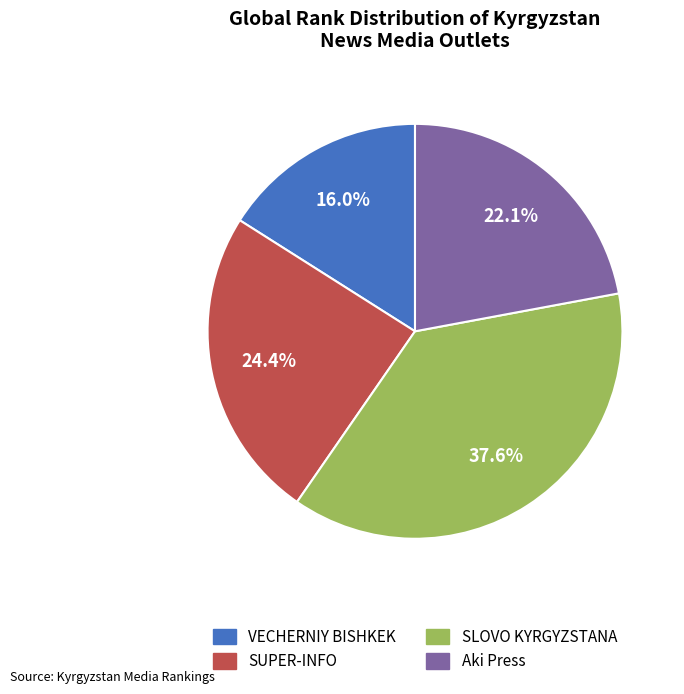

Which category has the smallest portion of the pie?

VECHERNIY BISHKEK